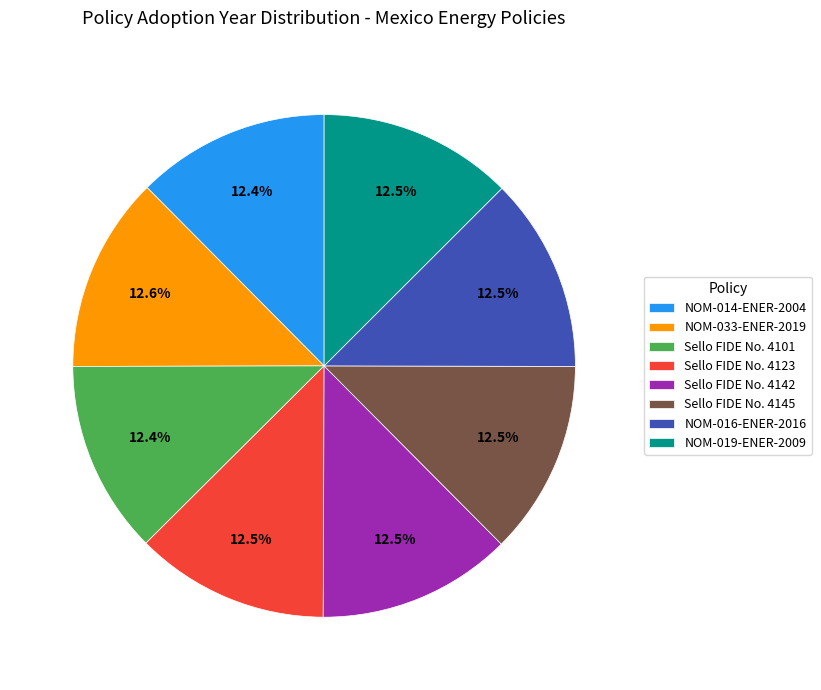

What is the ratio of the value at Sello FIDE No. 4142 to the value at Sello FIDE No. 4145?

1.0